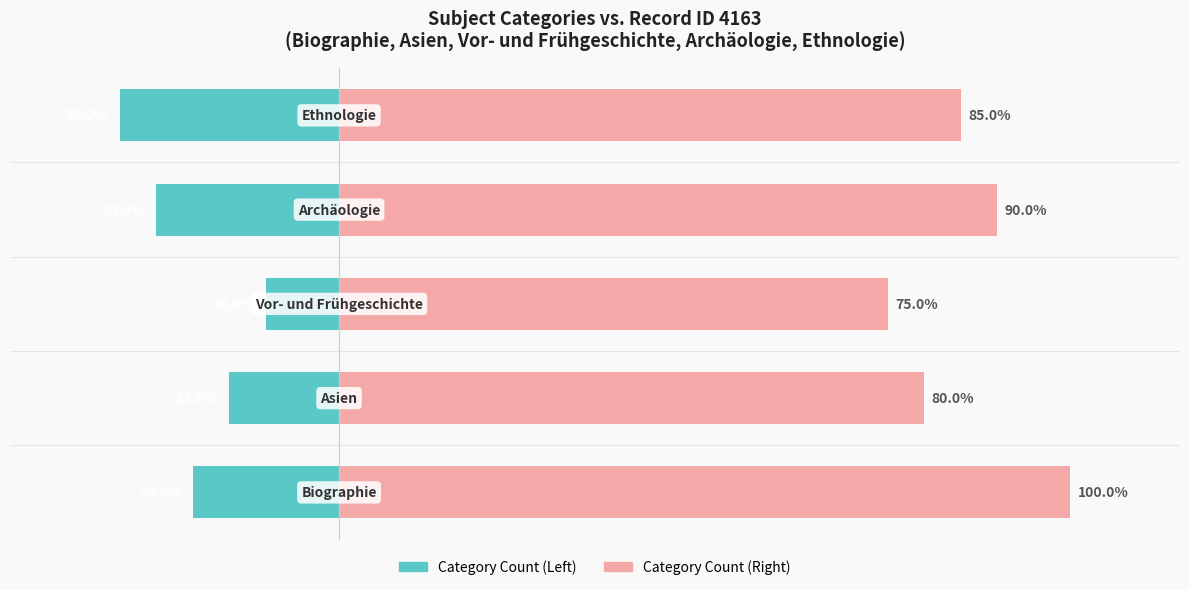

Count the number of data series in this chart.

2